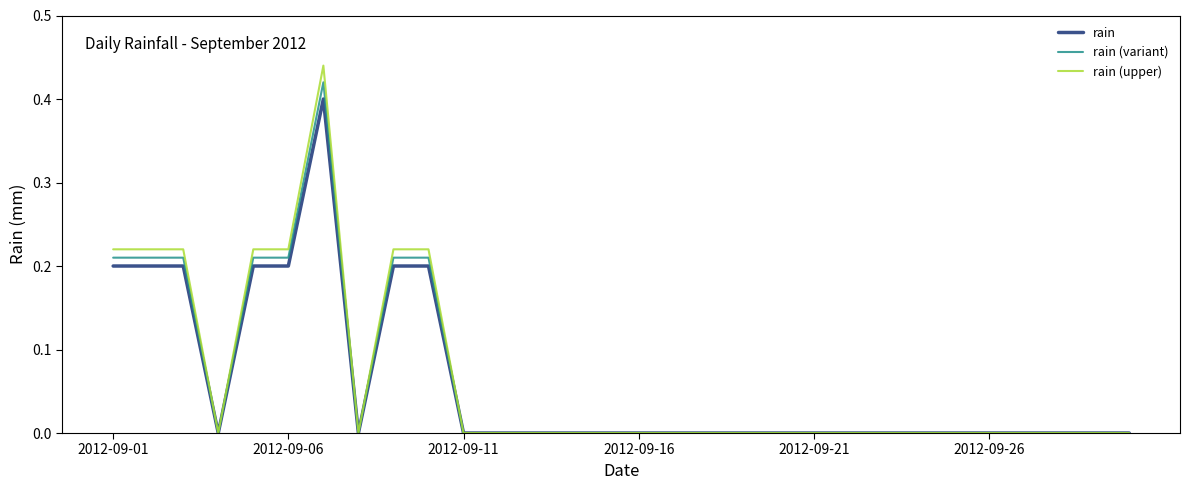

Which series has the largest range (max minus min)?

rain (upper)